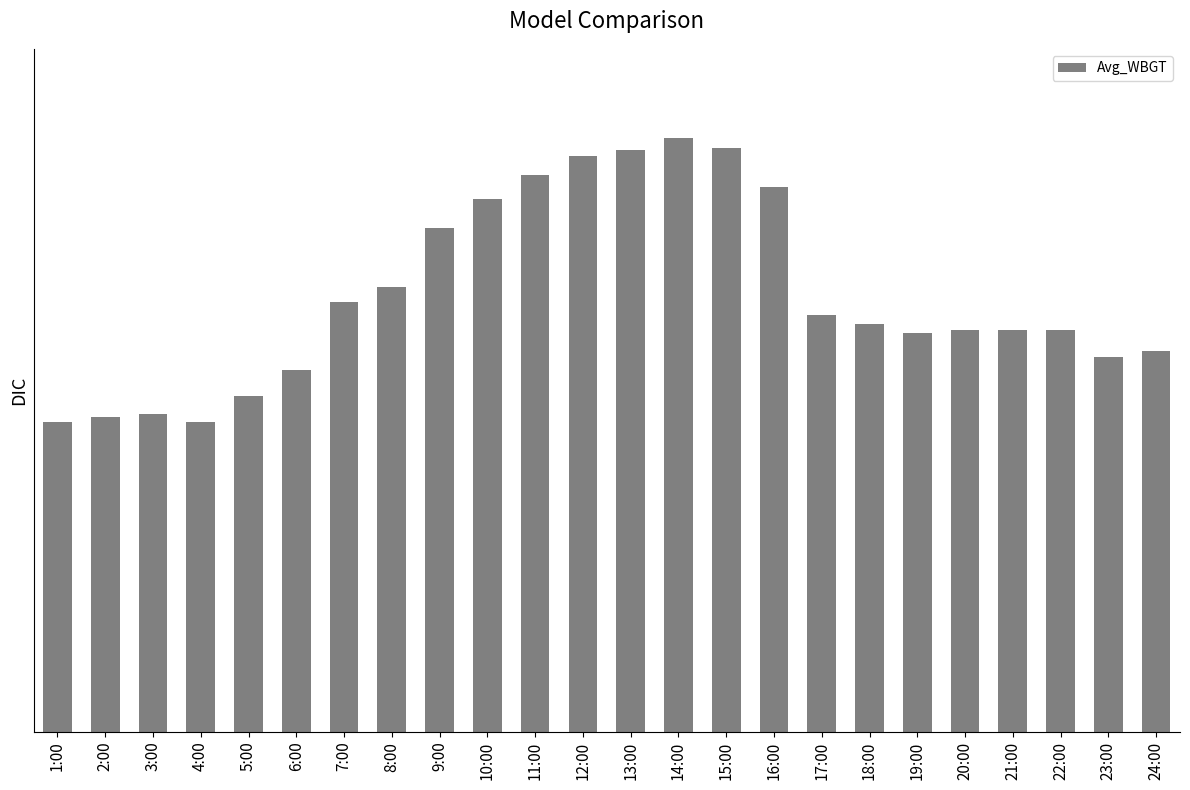

Are the bars grouped side by side (vs. stacked)?

No